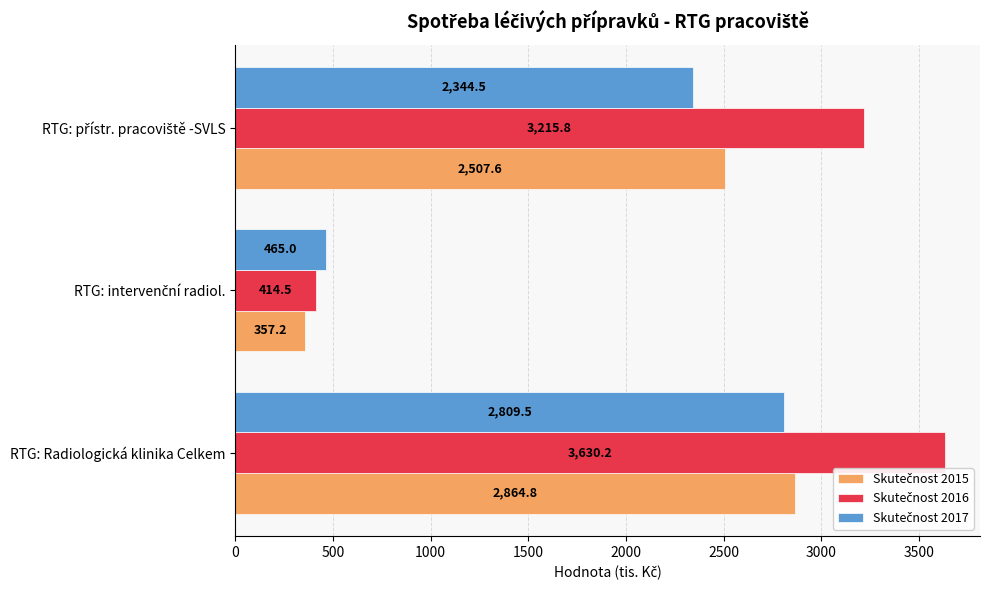

What is the minimum value shown in the chart?

357.2